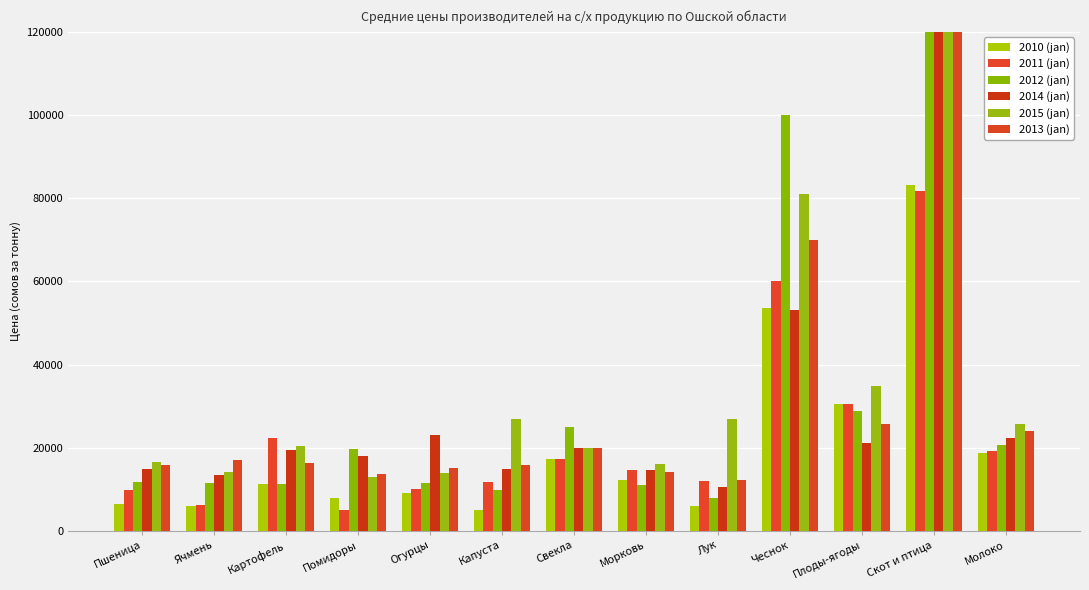

Reading left to right, what are all the values shown in this chart?

2010 (jan): Пшеница=6543.8	Ячмень=6000.0	Картофель=11353.9	Помидоры=8001.0	Огурцы=9072.0	Капуста=4927.2	Свекла=17176.0	Морковь=12335.2	Лук=5866.1	Чеснок=53501.9	Плоды-ягоды=30441.0	Скот и птица=83210.1	Молоко=18768.4
2011 (jan): Пшеница=9716.8	Ячмень=6250.0	Картофель=22328.0	Помидоры=5065.8	Огурцы=10000.0	Капуста=11817.6	Свекла=17176.0	Морковь=14604.1	Лук=11938.9	Чеснок=60000.0	Плоды-ягоды=30415.8	Скот и птица=81832.2	Молоко=19144.7
2012 (jan): Пшеница=11686.2	Ячмень=11500.0	Картофель=11346.8	Помидоры=19789.5	Огурцы=11439.0	Капуста=9848.9	Свекла=25000.0	Морковь=10921.8	Лук=7925.9	Чеснок=99918.0	Плоды-ягоды=28906.6	Скот и птица=145564.3	Молоко=20668.2
2014 (jan): Пшеница=14920.8	Ячмень=13405.0	Картофель=19334.3	Помидоры=18114.2	Огурцы=23048.0	Капуста=14770.6	Свекла=20000.0	Морковь=14523.3	Лук=10586.9	Чеснок=53000.0	Плоды-ягоды=21161.9	Скот и птица=145780.3	Молоко=22352.7
2015 (jan): Пшеница=16458.2	Ячмень=14272.0	Картофель=20495.2	Помидоры=12888.9	Огурцы=13925.0	Капуста=26833.0	Свекла=20000.0	Морковь=16183.8	Лук=26980.5	Чеснок=81071.0	Плоды-ягоды=34922.2	Скот и птица=163969.5	Молоко=25783.6
2013 (jan): Пшеница=15830.0	Ячмень=17000.0	Картофель=16295.9	Помидоры=13775.4	Огурцы=15000.0	Капуста=15754.9	Свекла=20000.0	Морковь=14225.8	Лук=12271.7	Чеснок=70000.0	Плоды-ягоды=25795.7	Скот и птица=144924.1	Молоко=23969.2